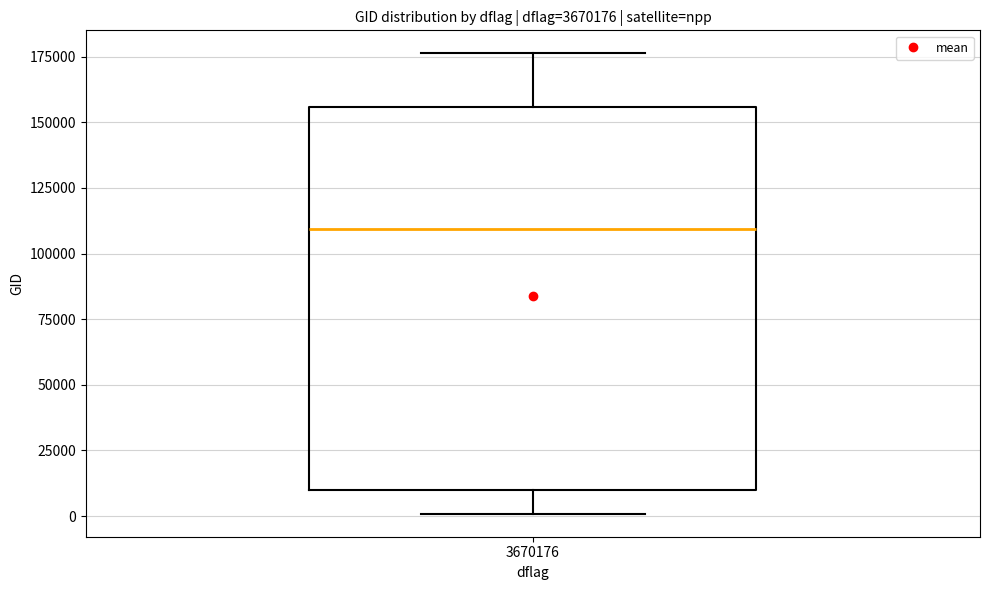

Read this box plot against the y-axis: the position of the median line, the range covered by the box, and the ends of both whiskers. The values are not printed on the chart, so give them approximately, as read against the axis.

median 110000, box 10000 to 155000, whiskers 0 to 175000